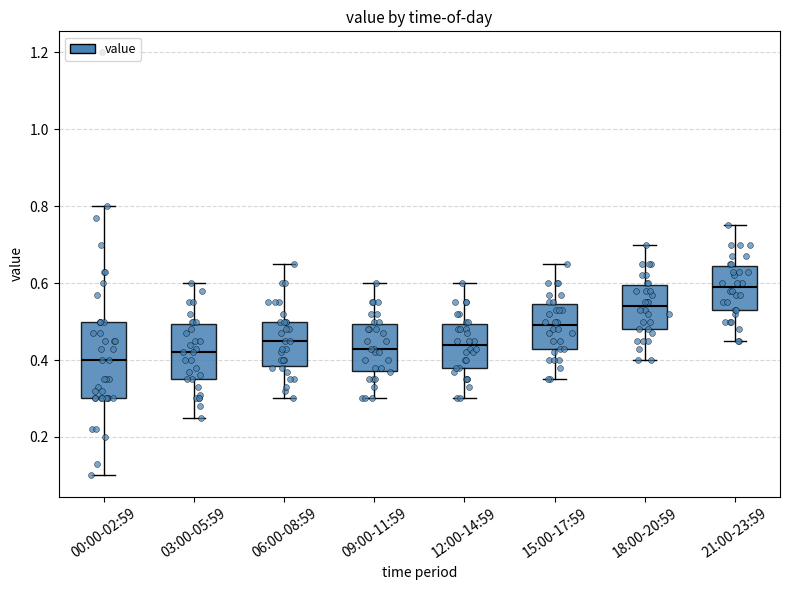

Reading left to right, transcribe this box plot: for each box, give where its median line is, the range the box spans, and where its two whiskers end, as read against the y-axis. The values are not printed on the chart, so give them approximately, as read against the axis.

00:00-02:59: median 0.40, box 0.30 to 0.50, whiskers 0.10 to 0.80
03:00-05:59: median 0.42, box 0.36 to 0.50, whiskers 0.26 to 0.60
06:00-08:59: median 0.46, box 0.38 to 0.50, whiskers 0.30 to 0.66
09:00-11:59: median 0.44, box 0.38 to 0.50, whiskers 0.30 to 0.60
12:00-14:59: median 0.44, box 0.38 to 0.50, whiskers 0.30 to 0.60
15:00-17:59: median 0.50, box 0.44 to 0.54, whiskers 0.36 to 0.66
18:00-20:59: median 0.54, box 0.48 to 0.60, whiskers 0.40 to 0.70
21:00-23:59: median 0.60, box 0.54 to 0.64, whiskers 0.46 to 0.76